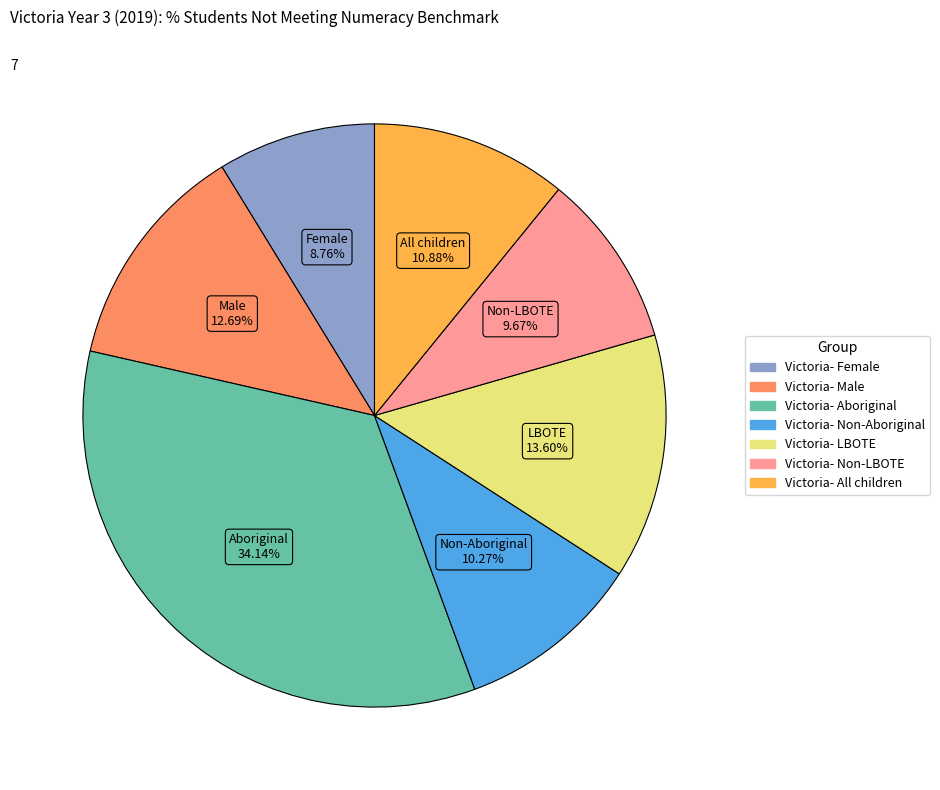

To the nearest percent, what is the combined percentage of Victoria- Non-Aboriginal and Victoria- All children?

21%